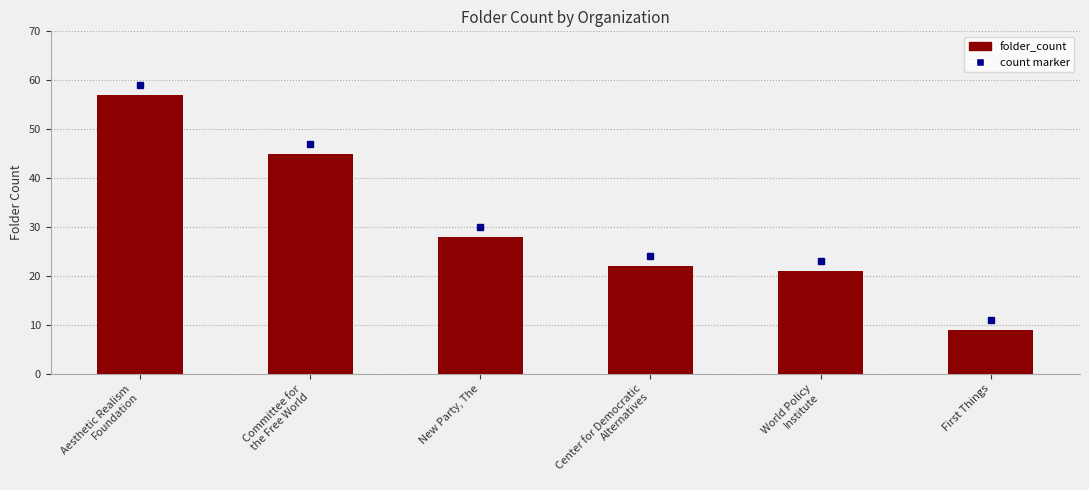

Rank the categories by value from highest to lowest.

Aesthetic Realism
Foundation, Committee for
the Free World, New Party, The, Center for Democratic
Alternatives, World Policy
Institute, First Things